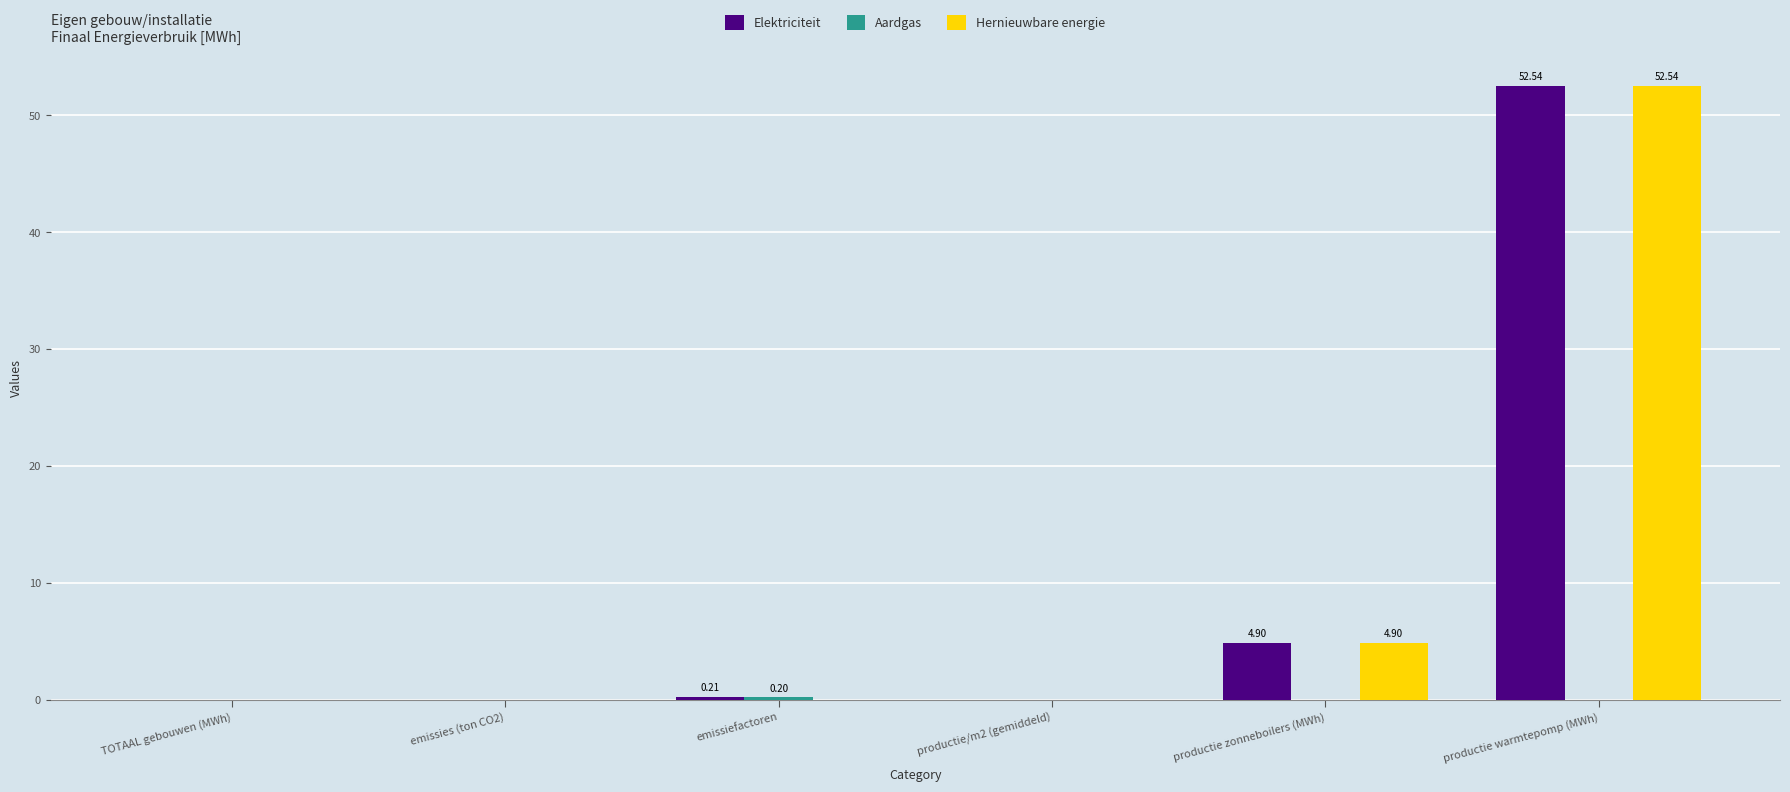

At which category is the sum across all series the highest?

productie warmtepomp (MWh)